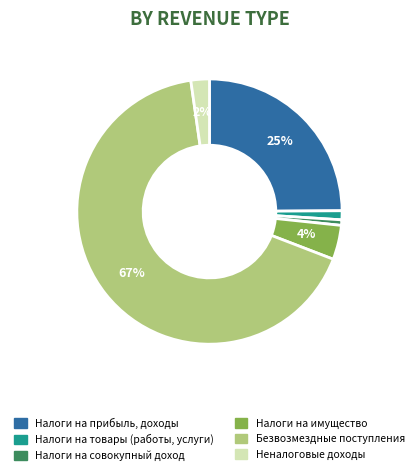

True or false: Налоги на товары (работы, услуги) accounts for 11% of the total.

False